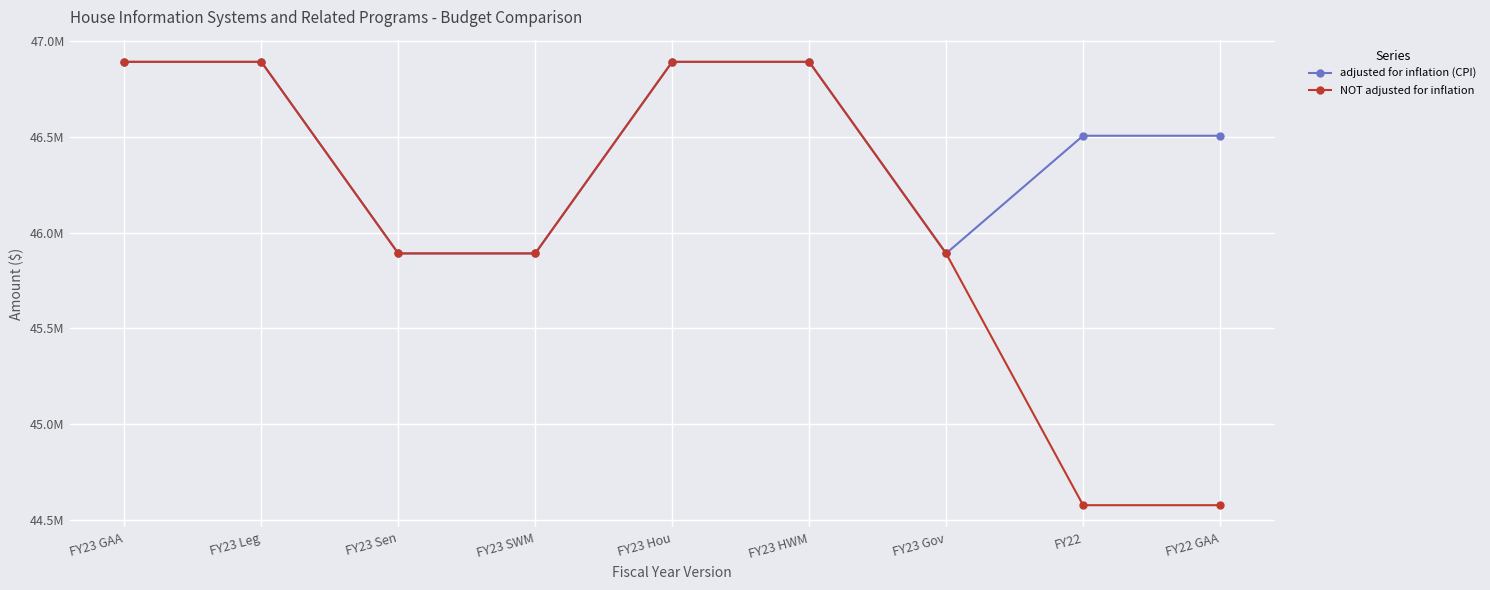

Does the chart have visible grid lines?

Yes